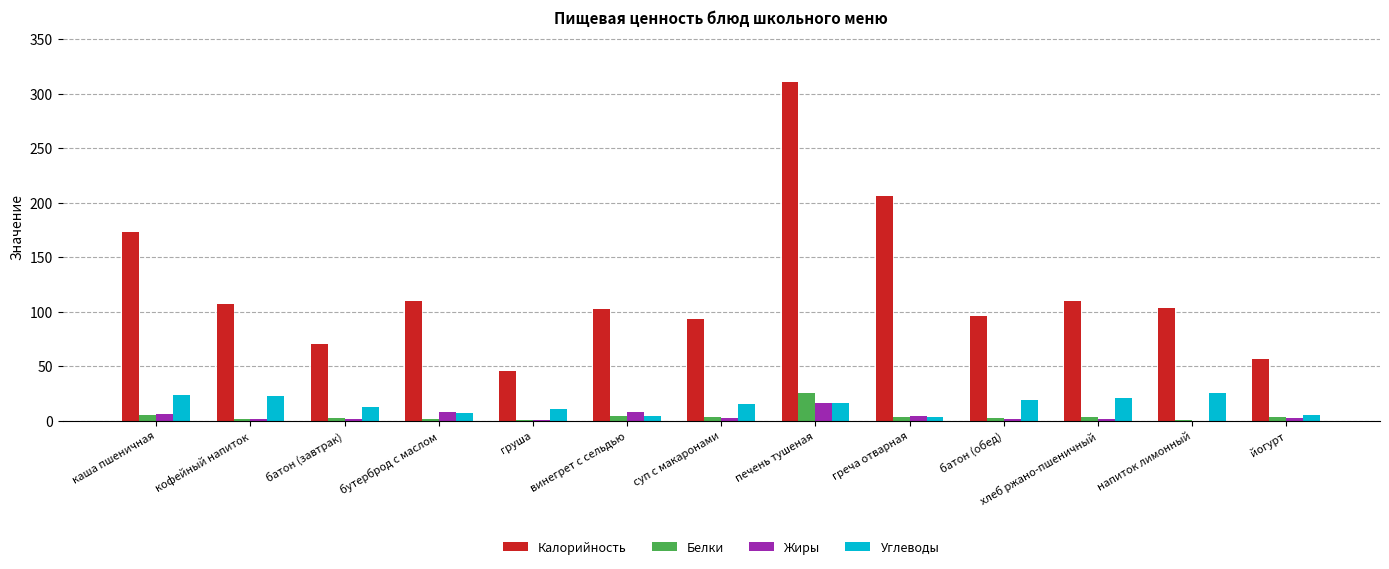

Which series changed the most between каша пшеничная and кофейный напиток?

Калорийность